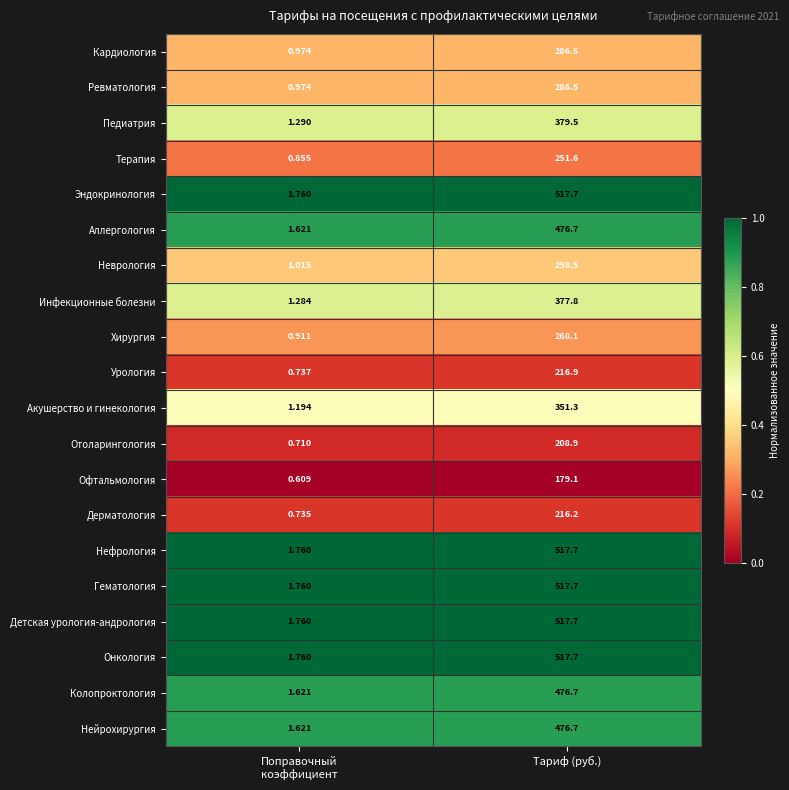

At which label does Хирургия first exceed 268?

Тариф (руб.)